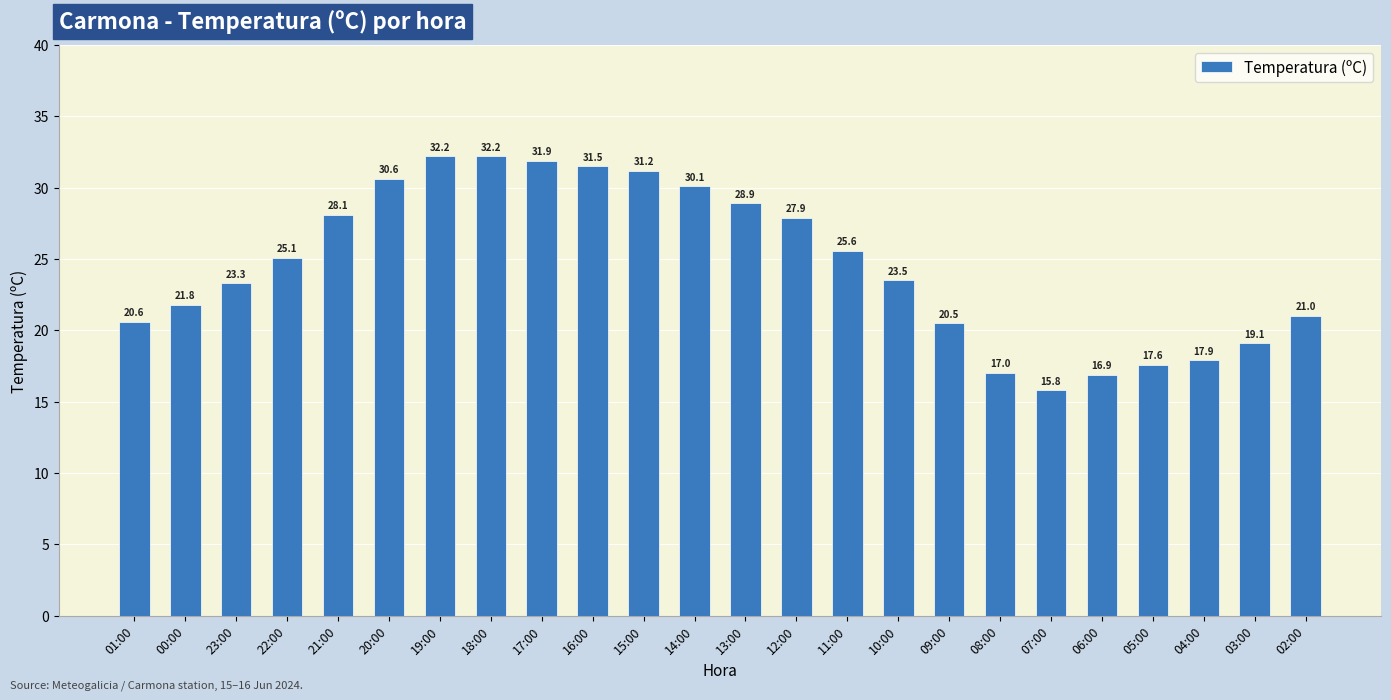

Reading right to left, what are all the values shown in this chart?

02:00=21.0	03:00=19.1	04:00=17.9	05:00=17.6	06:00=16.9	07:00=15.8	08:00=17.0	09:00=20.5	10:00=23.5	11:00=25.6	12:00=27.9	13:00=28.9	14:00=30.1	15:00=31.2	16:00=31.5	17:00=31.9	18:00=32.2	19:00=32.2	20:00=30.6	21:00=28.1	22:00=25.1	23:00=23.3	00:00=21.8	01:00=20.6